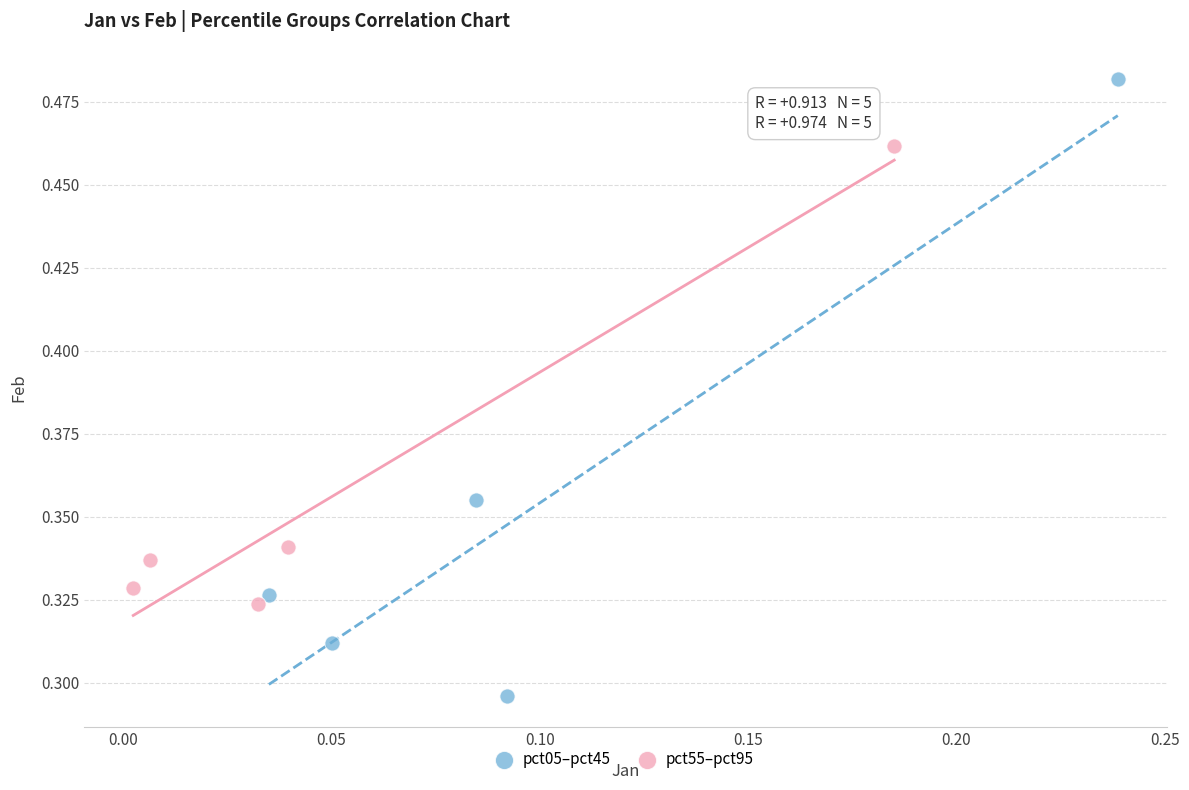

What are all the series names shown in the legend?

pct05–pct45, pct55–pct95